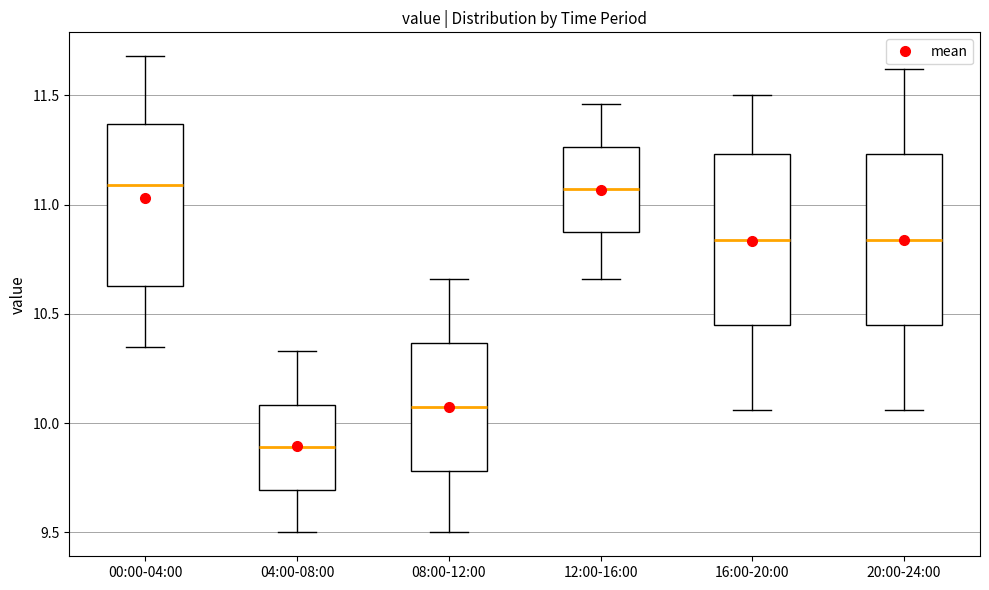

Reading left to right, read every box against the y-axis: the position of its median line, the range the box covers, and the ends of its whiskers. The values are not printed on the chart, so give them approximately, as read against the axis.

00:00-04:00: median 11.10, box 10.65 to 11.35, whiskers 10.35 to 11.70
04:00-08:00: median 9.90, box 9.70 to 10.10, whiskers 9.50 to 10.35
08:00-12:00: median 10.10, box 9.80 to 10.35, whiskers 9.50 to 10.65
12:00-16:00: median 11.05, box 10.90 to 11.25, whiskers 10.65 to 11.45
16:00-20:00: median 10.85, box 10.45 to 11.25, whiskers 10.05 to 11.50
20:00-24:00: median 10.85, box 10.45 to 11.25, whiskers 10.05 to 11.60